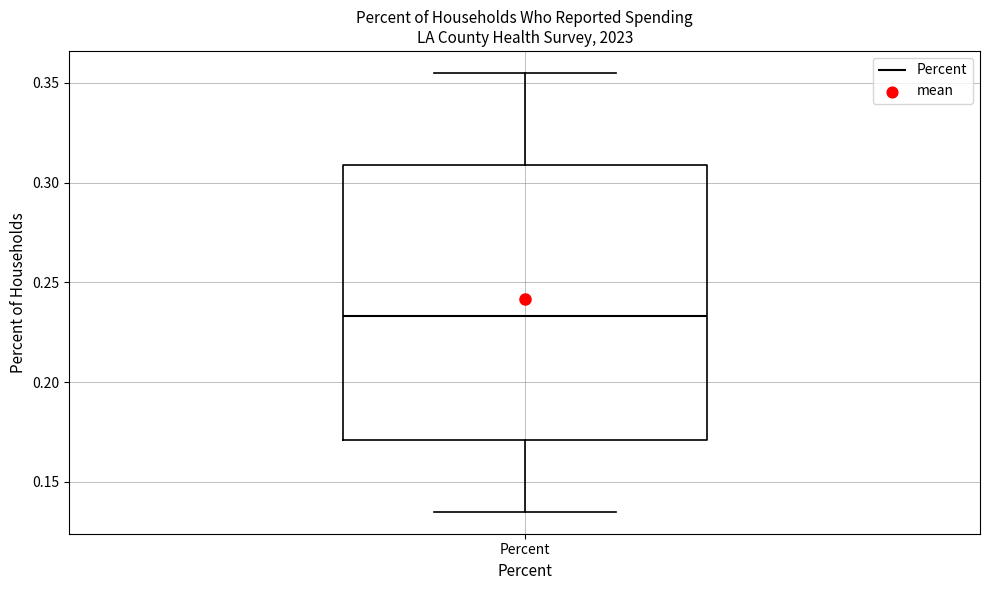

Read this box plot against the y-axis: the position of the median line, the range covered by the box, and the ends of both whiskers. The values are not printed on the chart, so give them approximately, as read against the axis.

median 0.235, box 0.170 to 0.310, whiskers 0.135 to 0.355